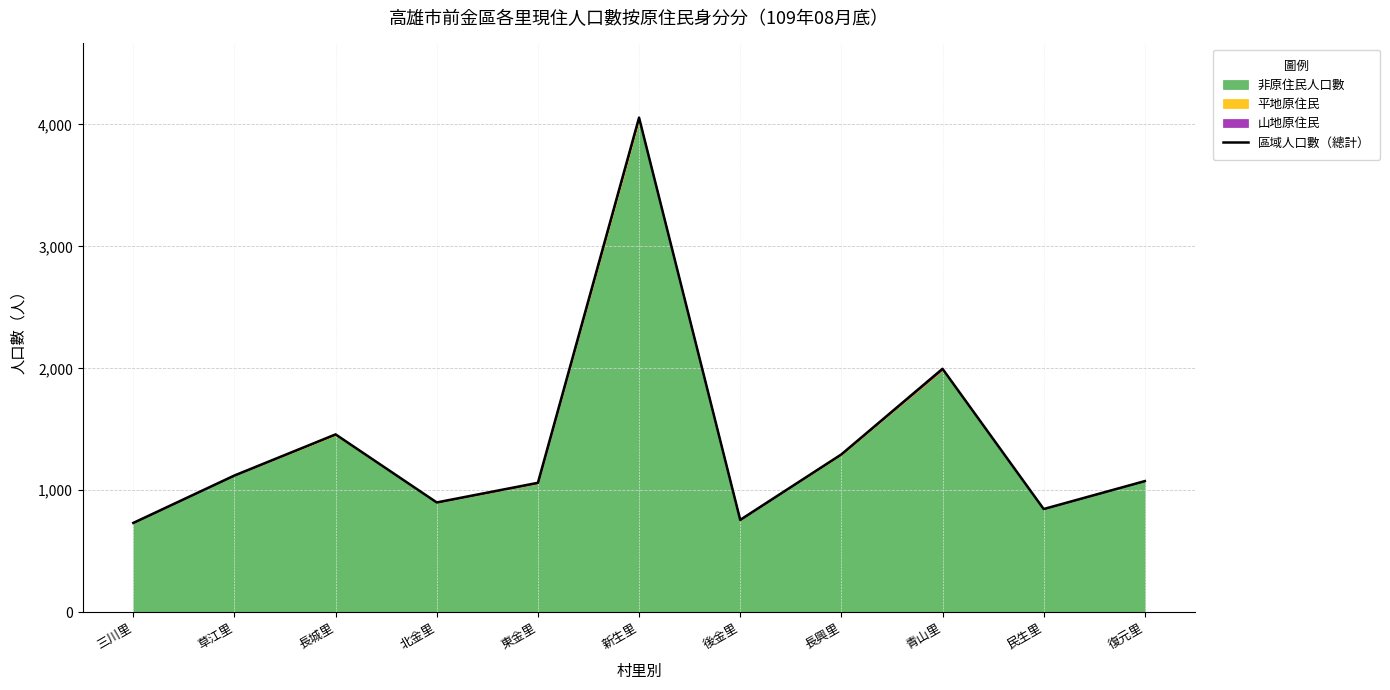

What is the change in value from 東金里 to 復元里?

+14